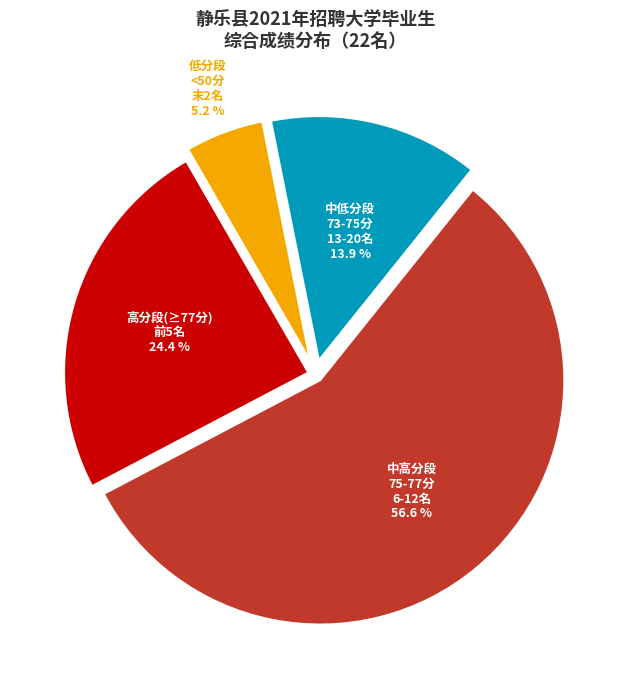

Count the number of slices in the pie.

4